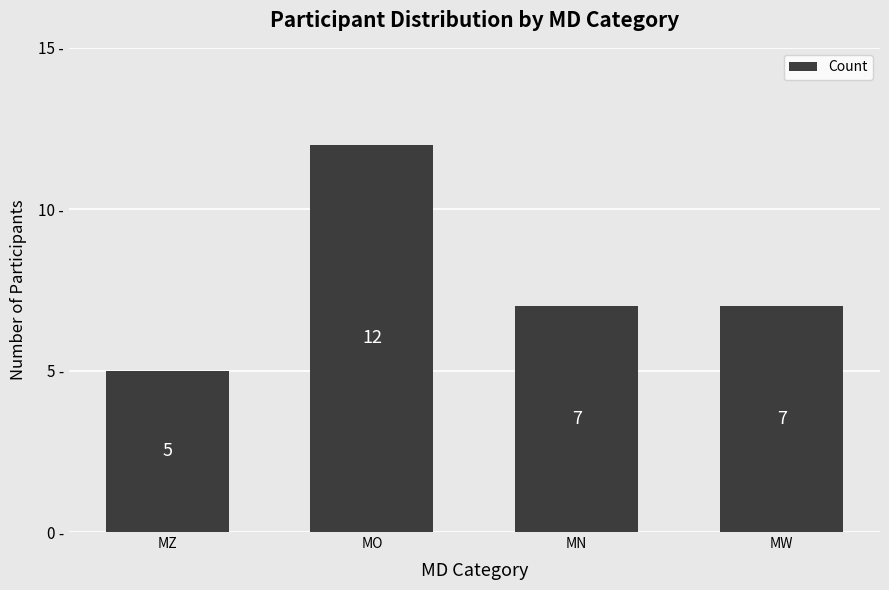

What is the average value?

8